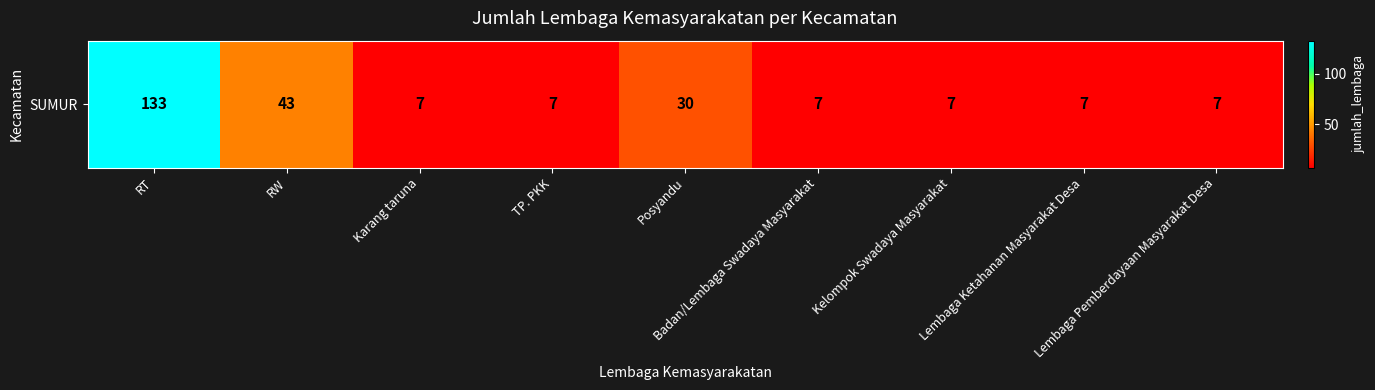

Reading left to right, transcribe all the data shown in this chart.

133	43	7	7	30	7	7	7	7